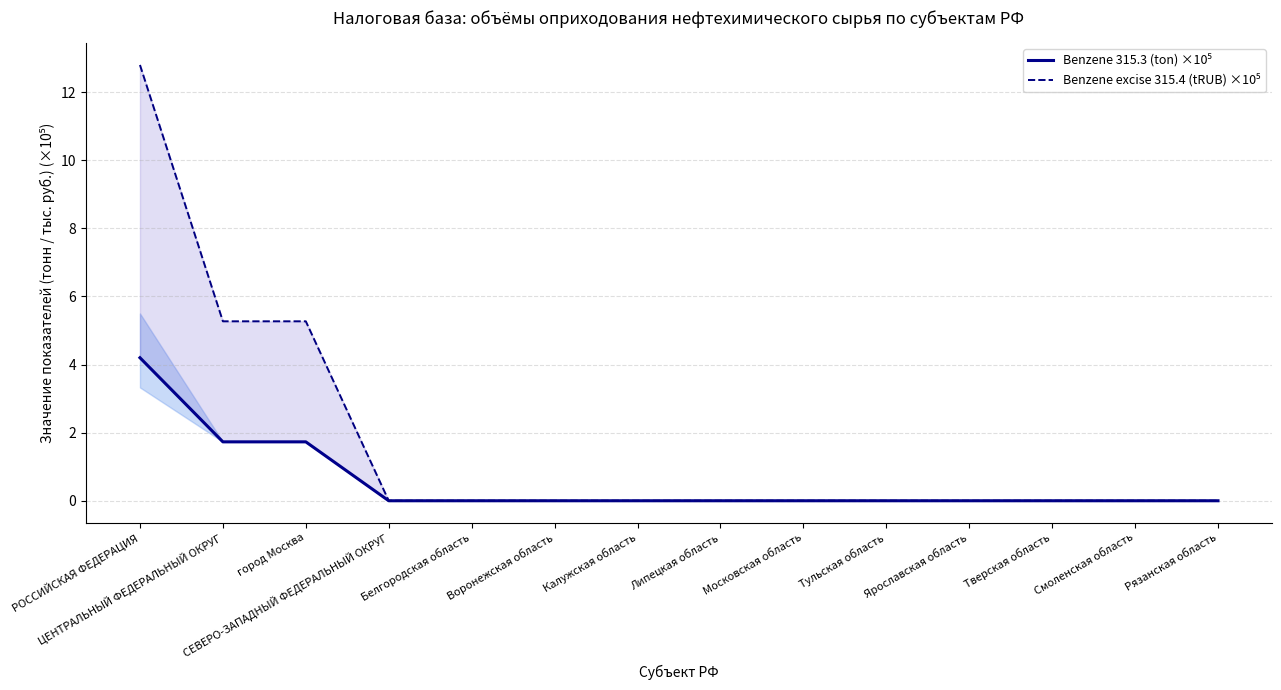

At Московская область, list the series in order from smallest to largest.

Benzene 315.3 (ton) ×10⁵, Benzene excise 315.4 (tRUB) ×10⁵